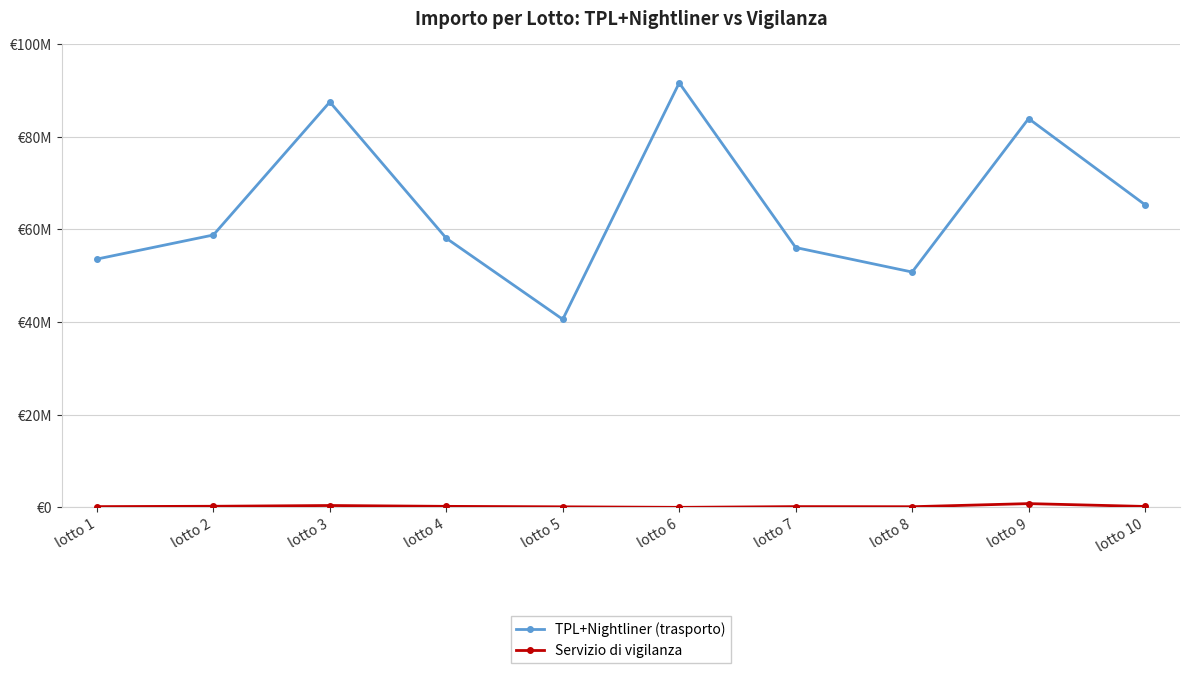

Is this an area chart (filled region under the line)?

No